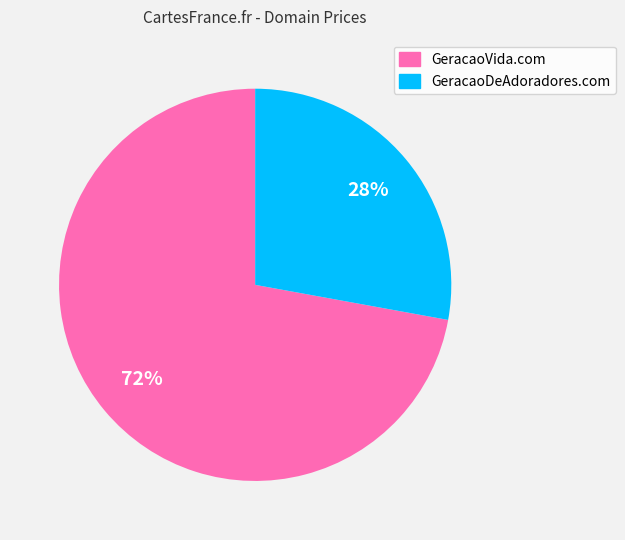

Which category has the biggest portion of the pie?

GeracaoVida.com